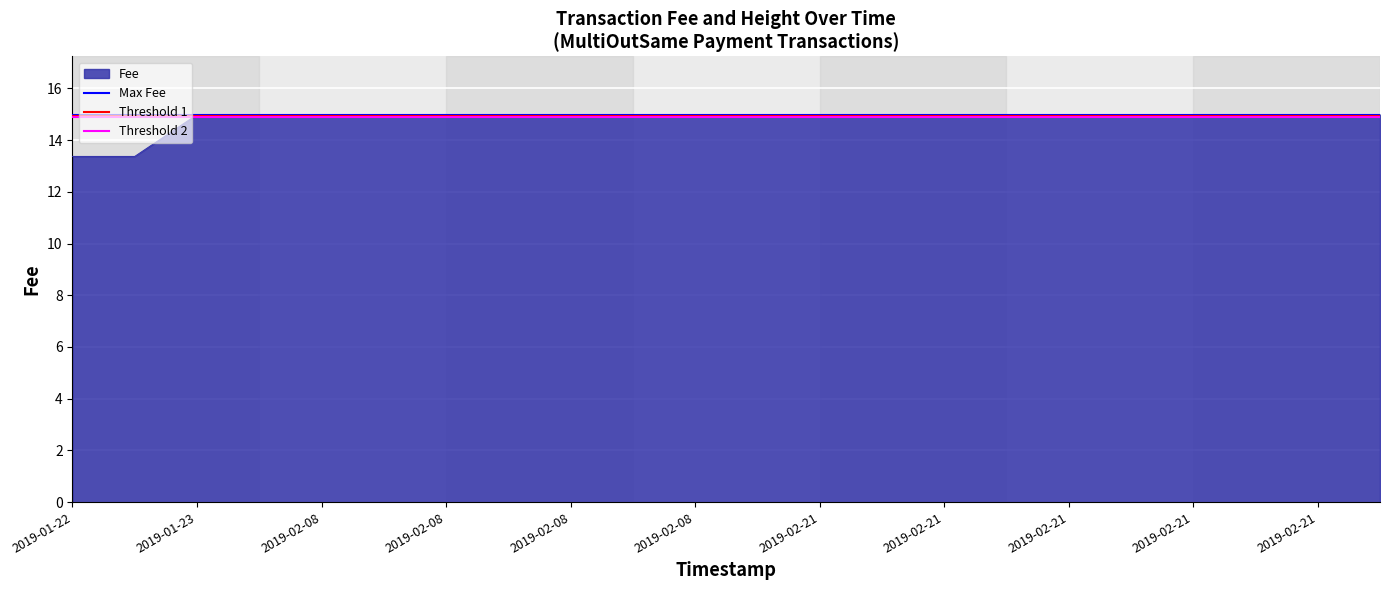

The value of Threshold 2 at 2019-01-23 is 3.9. True or false?

False